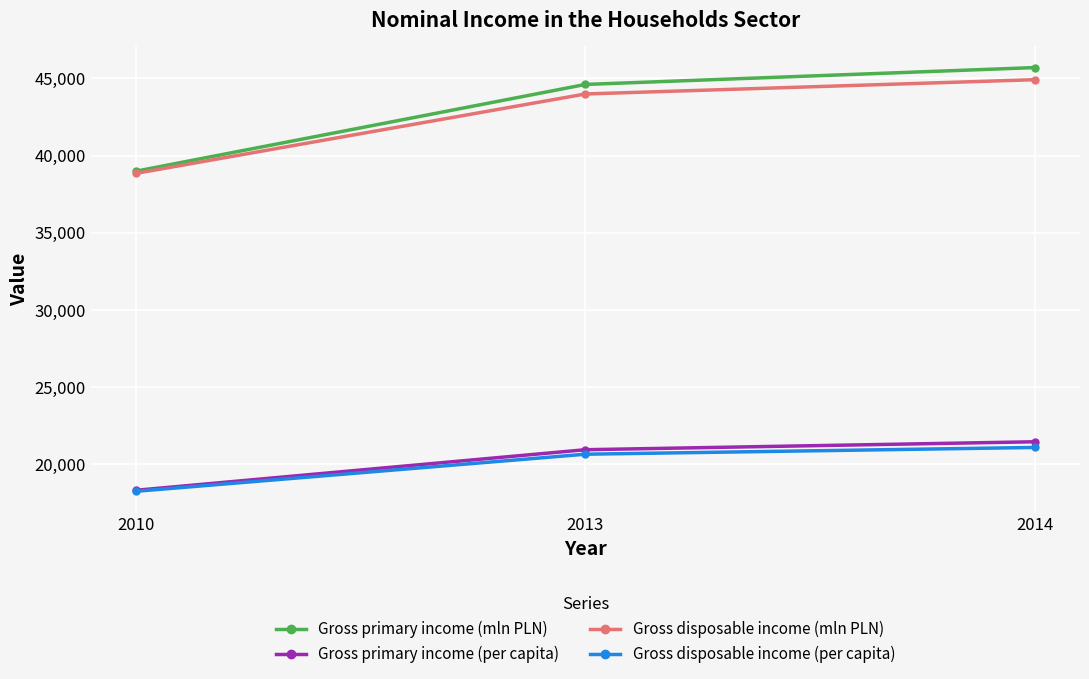

At which category is the sum across all series the highest?

2014